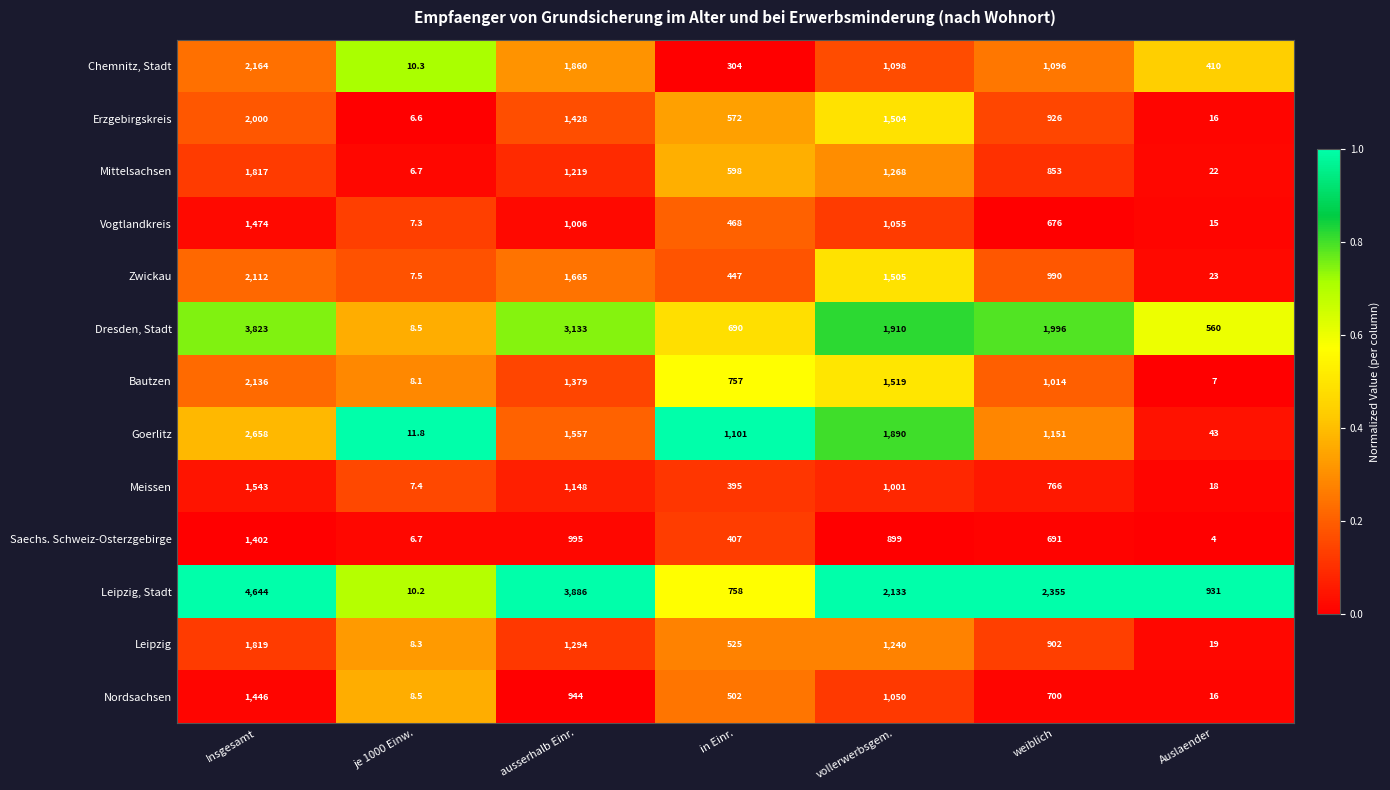

Which series has the largest range (max minus min)?

Leipzig, Stadt